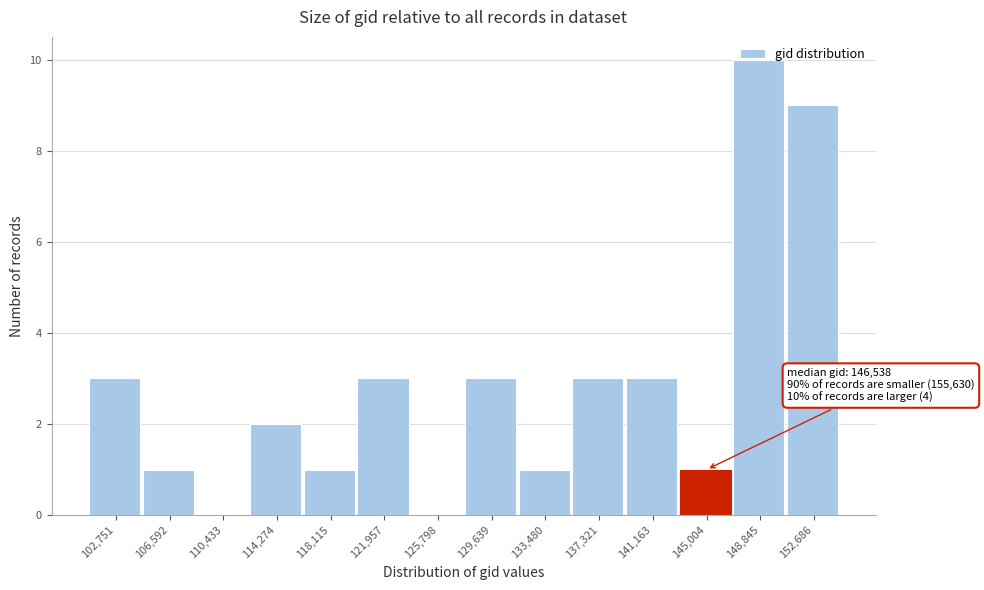

The chart shows a value of 4 at 125,798. True or false?

False